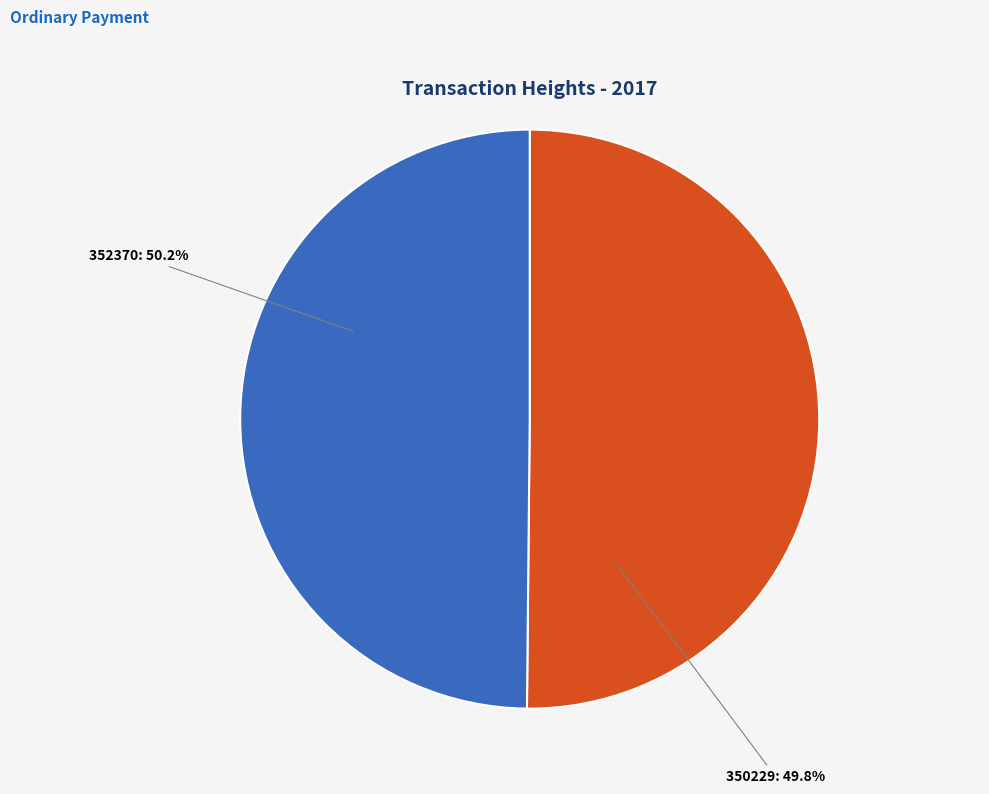

What is the largest slice in the pie chart?

352370